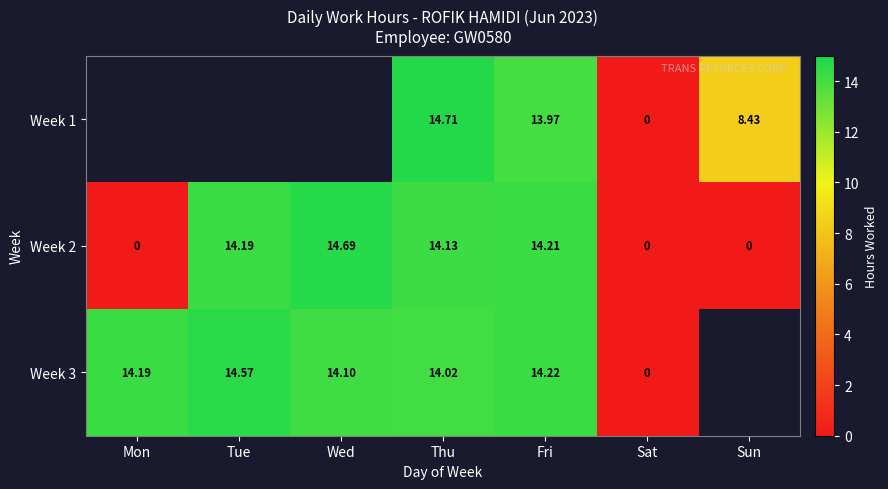

Is the value of Week 2 at Thu greater than the value of Week 3 at Tue?

No